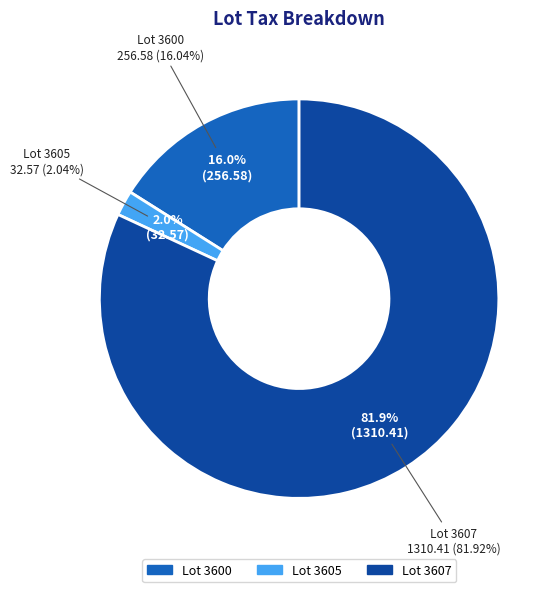

To the nearest percent, what is the difference between the 3605 and 3607 slice percentages?

80%